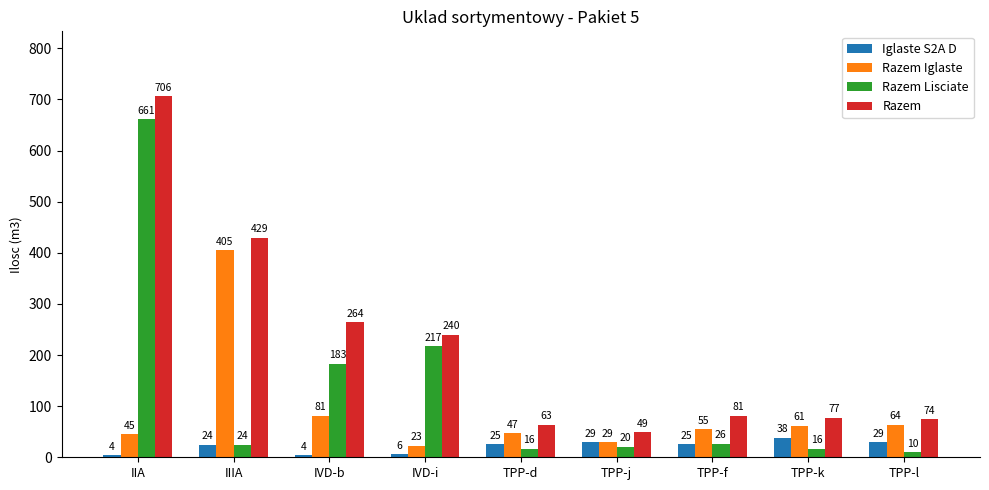

What is the approximate value of Iglaste S2A D at TPP-l?

29